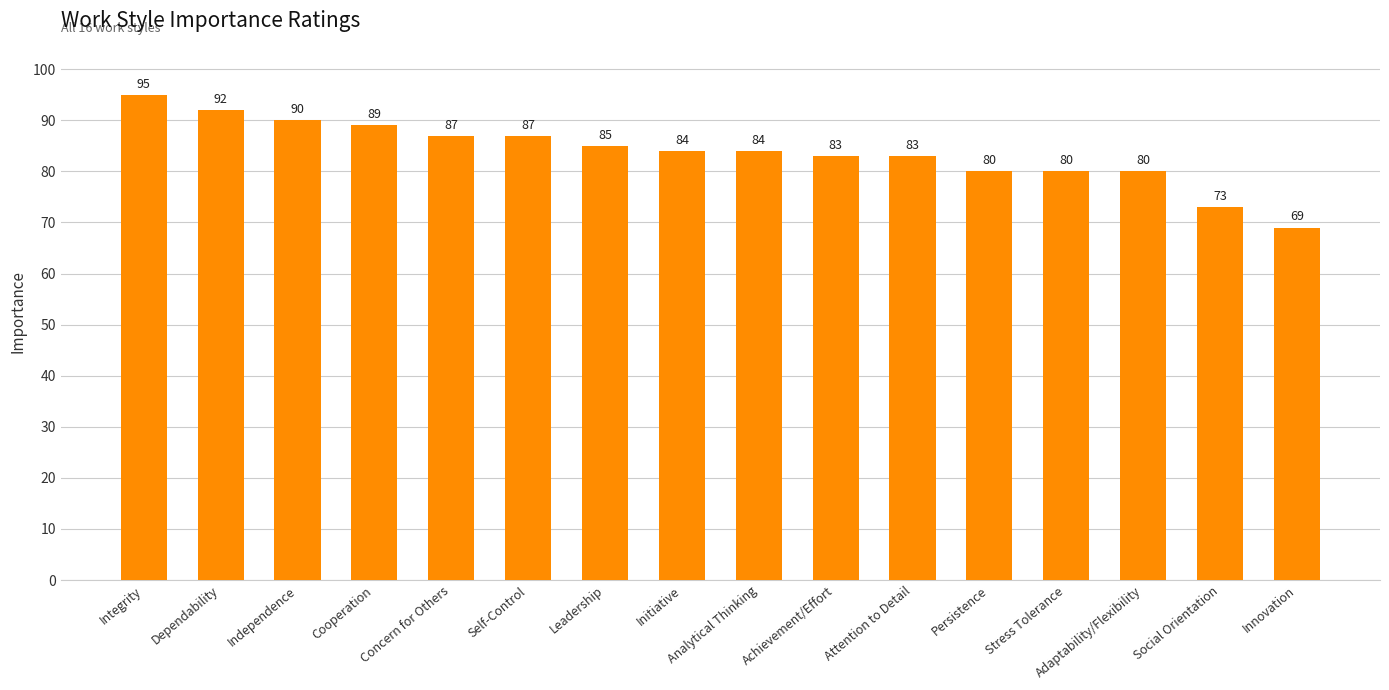

The chart shows a value of 87 at Self-Control. True or false?

True